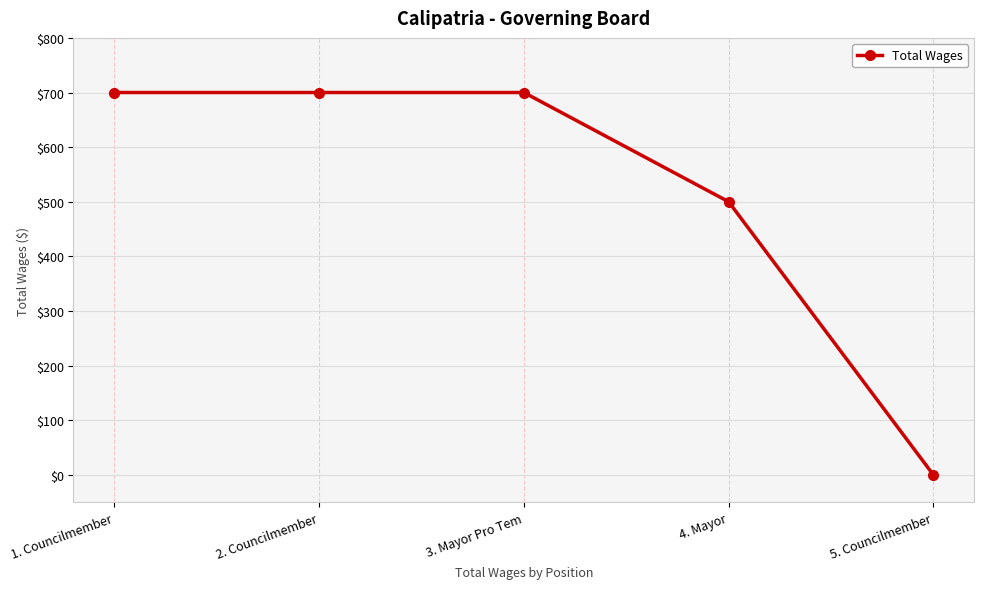

How many lines are shown in the chart?

1